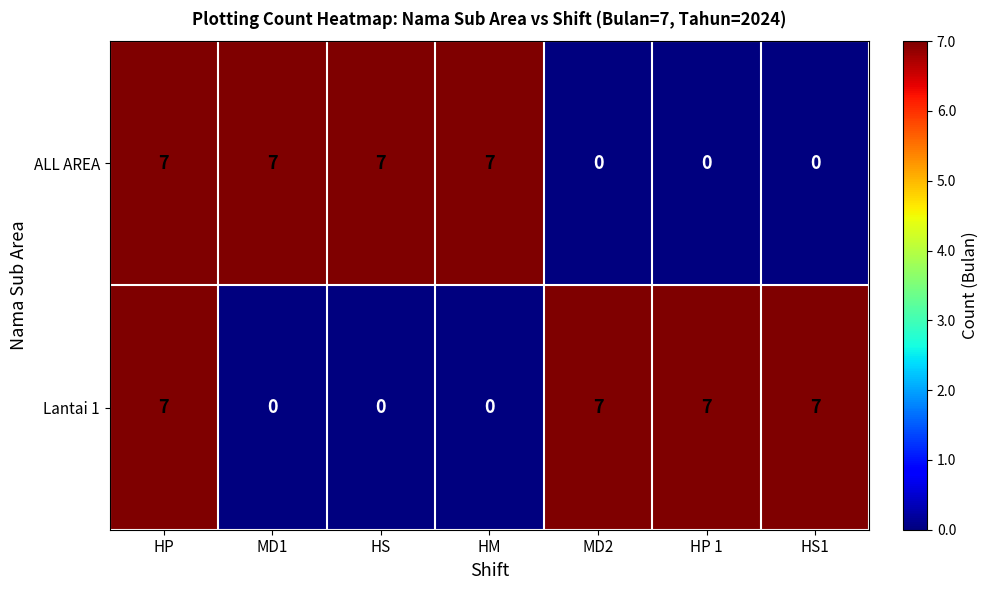

What is the highest value of the ALL AREA series?

7